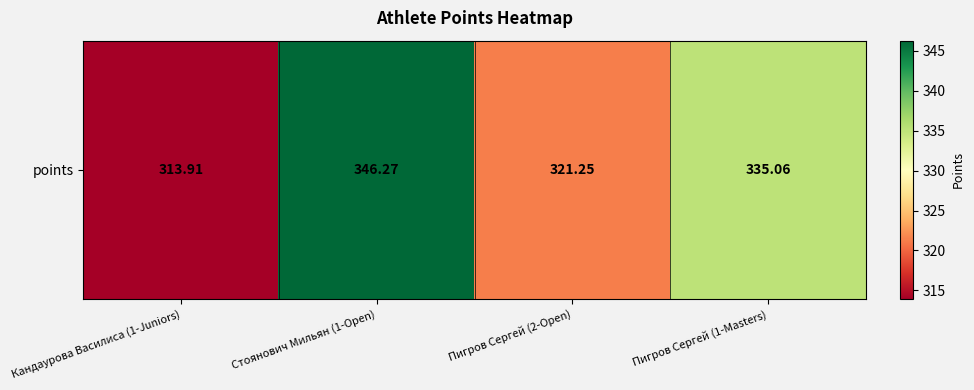

What is the difference between the values at Пигров Сергей (2-Open) and Кандаурова Василиса (1-Juniors)?

7.3